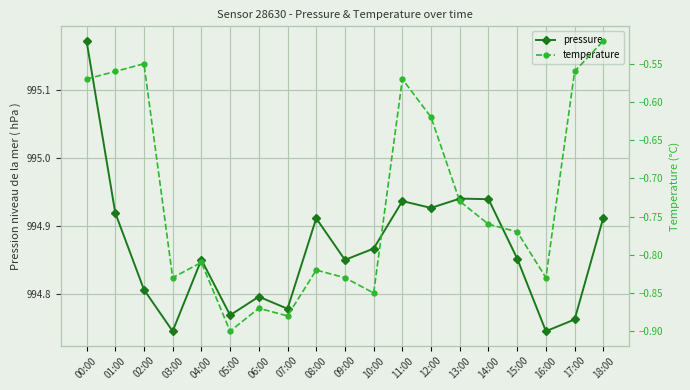

How many pressure values are between 994 and 995?

18